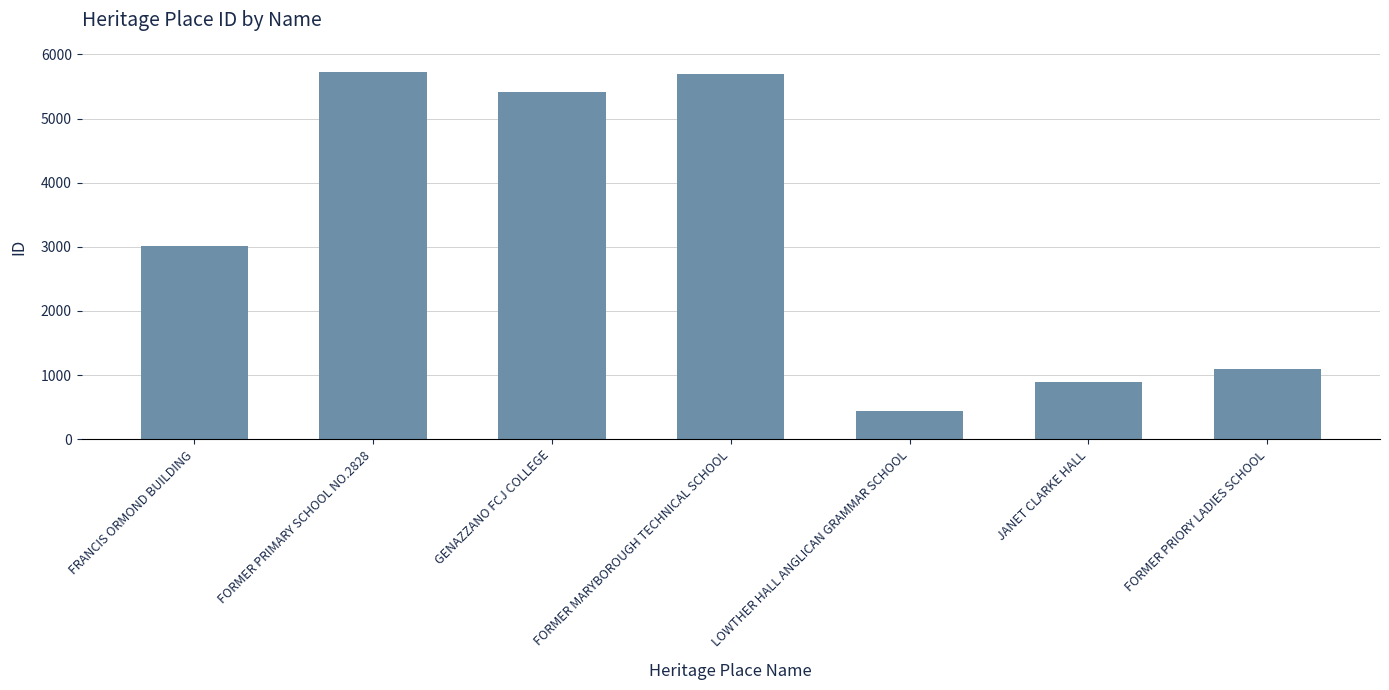

What is the minimum value shown in the chart?

439